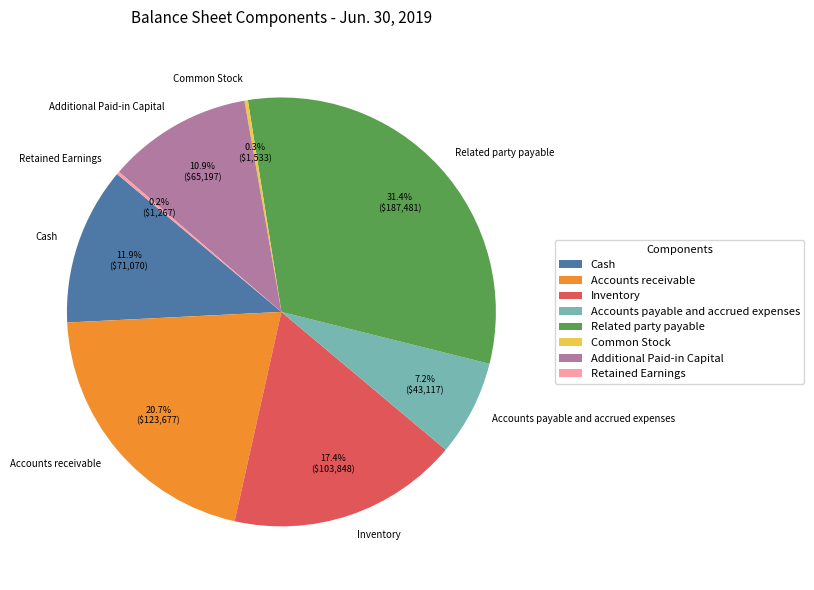

What percentage do Cash and Related party payable together represent?

43.3%